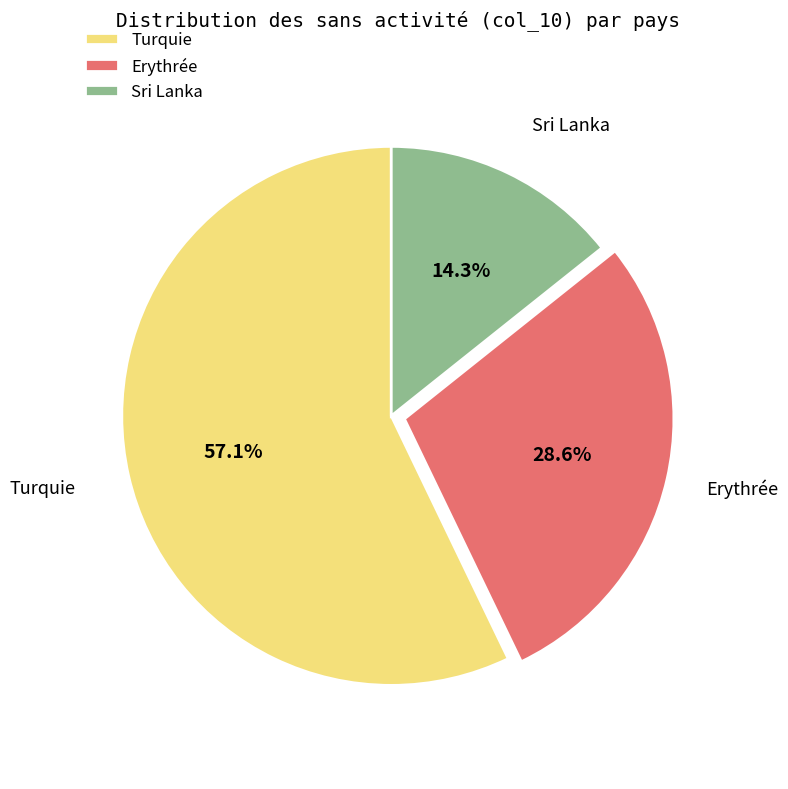

True or false: Turquie accounts for 57% of the total.

True